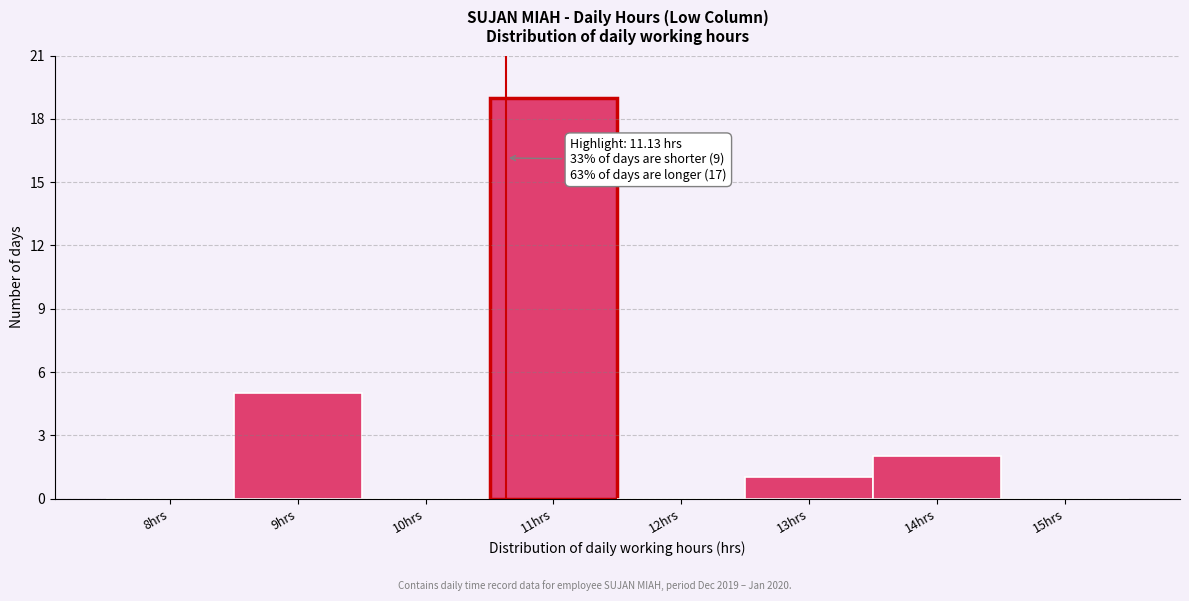

Reading left to right, extract all data points from this chart.

8hrs=0	9hrs=5	10hrs=0	11hrs=19	12hrs=0	13hrs=1	14hrs=2	15hrs=0